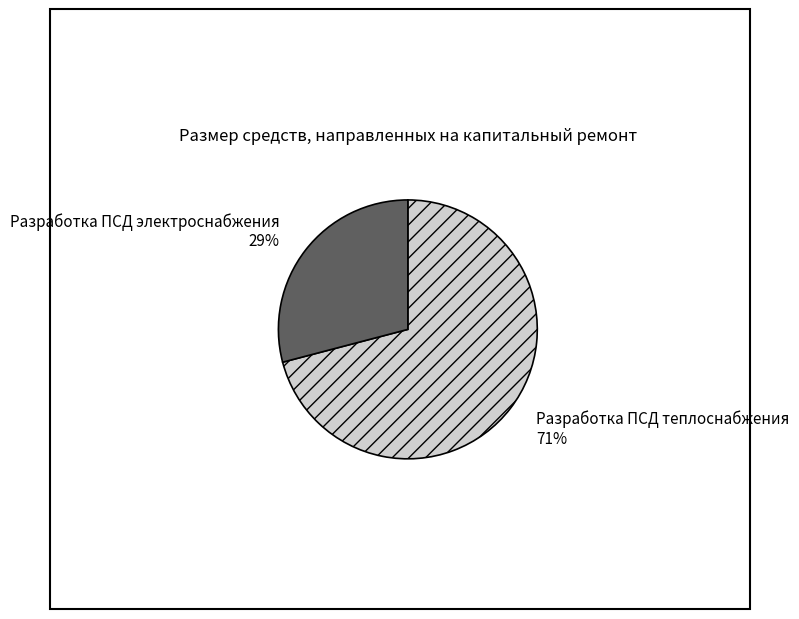

What is the largest slice in the pie chart?

Разработка ПСД теплоснабжения